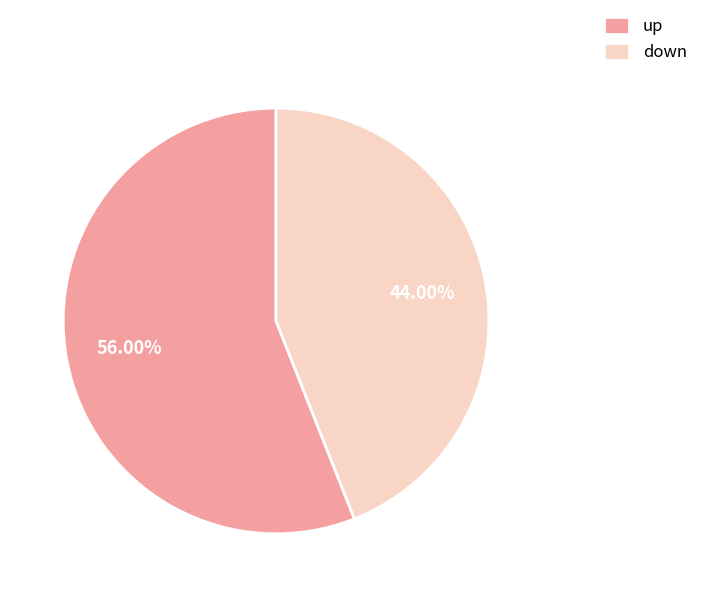

How much of the chart is everything except up?

44.0%